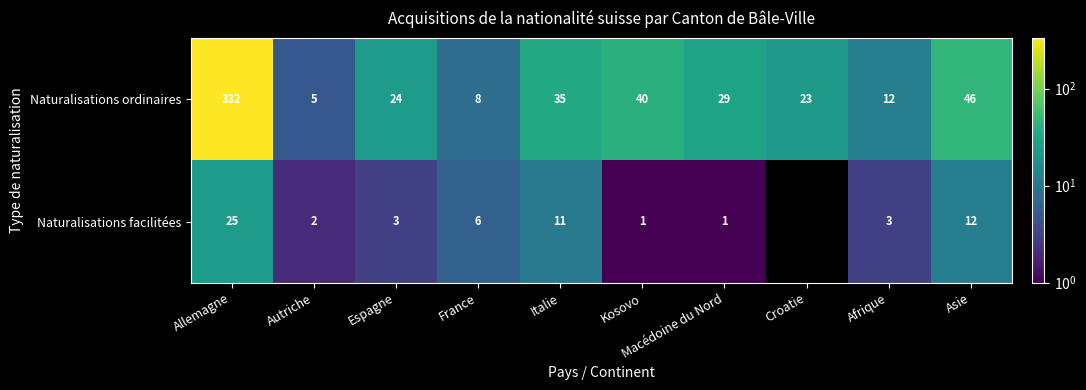

How many data points does each series have?

10